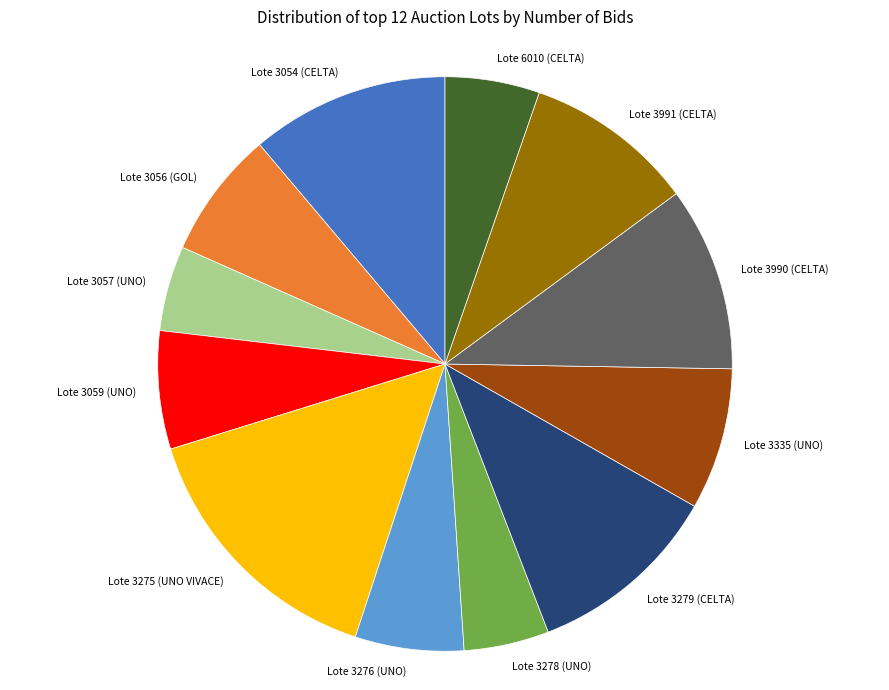

Does Lote 6010 (CELTA) account for over 50% of the chart?

No